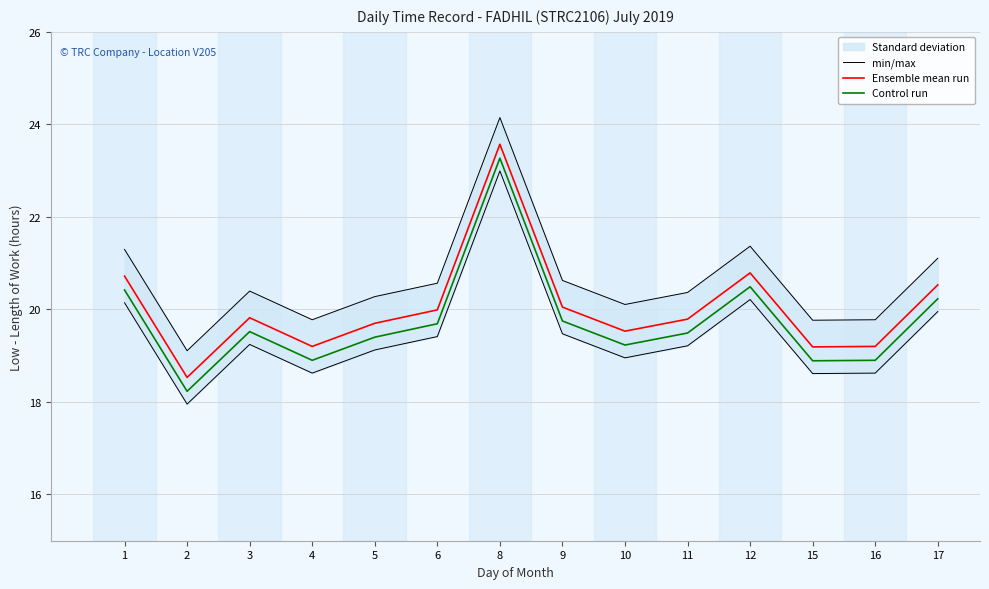

In Ensemble mean run, how many points are lower than both neighbors (excluding endpoints)?

4